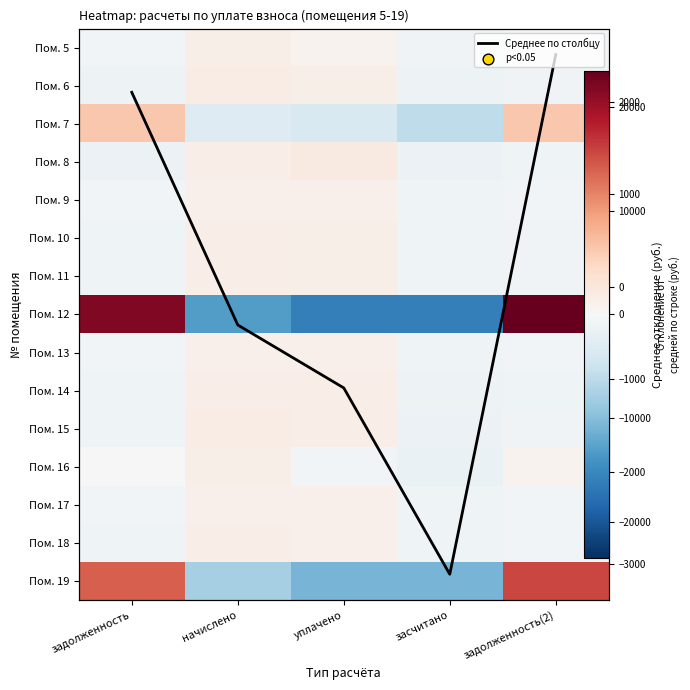

Rank the categories by Пом. 11 value from highest to lowest.

начислено, уплачено, задолженность(2), задолженность, засчитано